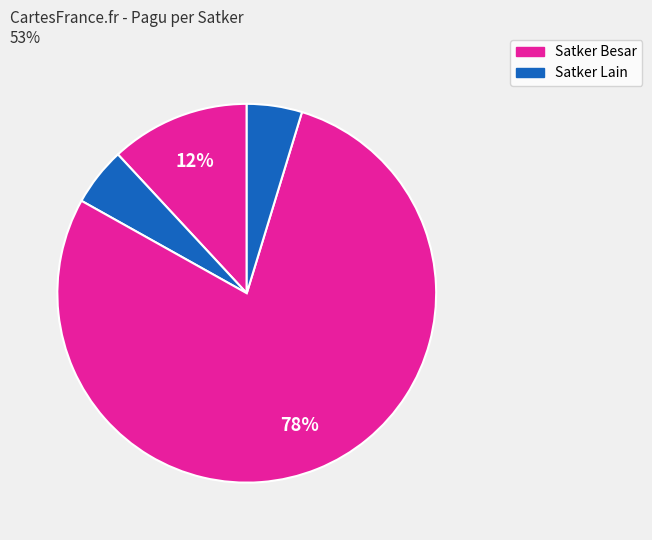

How many segments does this pie chart have?

4